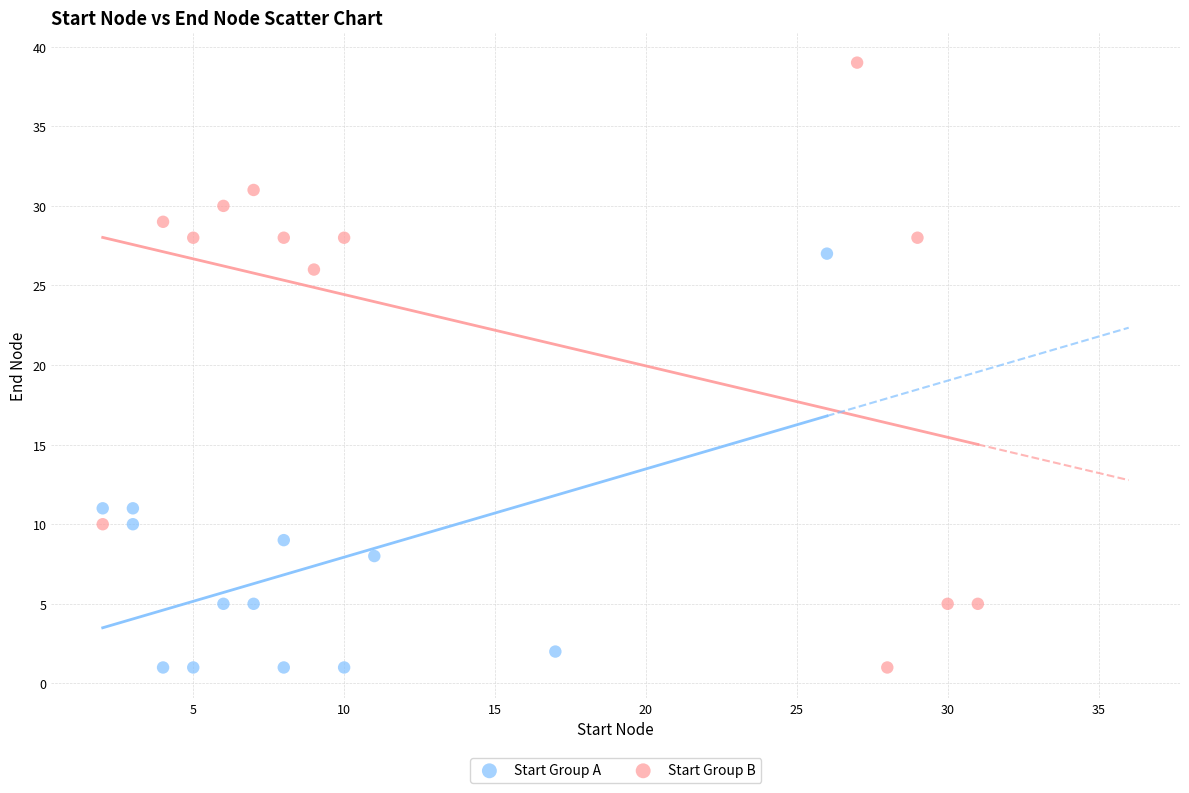

Which series contains the highest Y value?

Start Group B